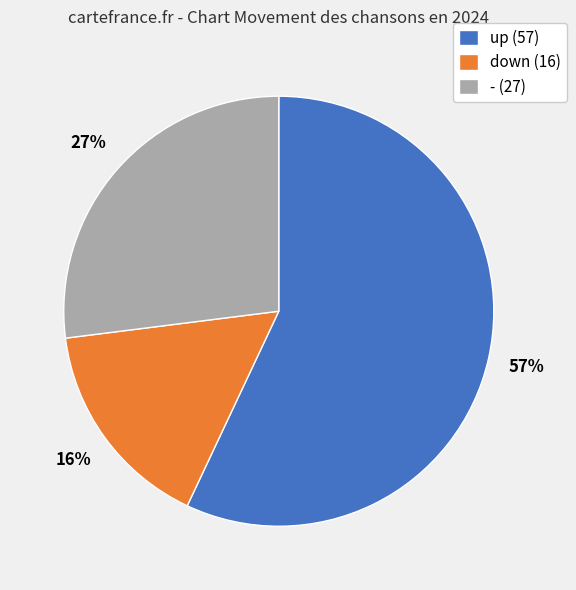

To the nearest percent, what is the combined percentage of - and up?

84%